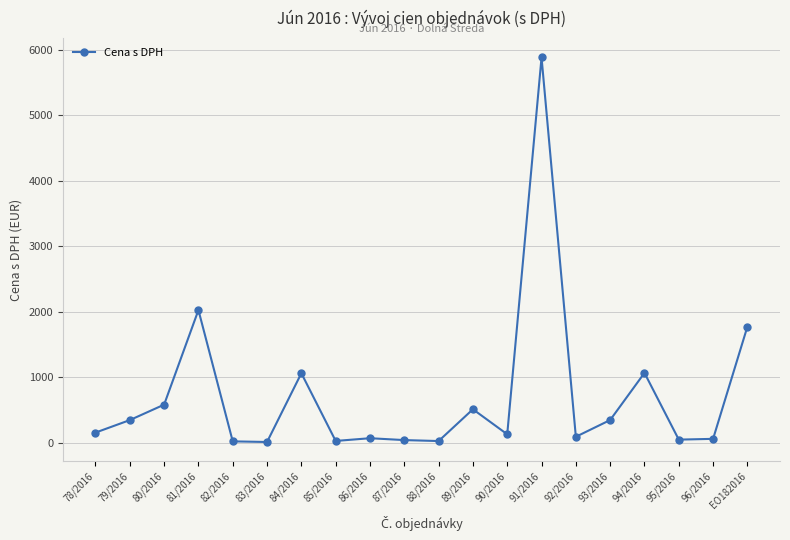

What is the sum of all values?

14247.0